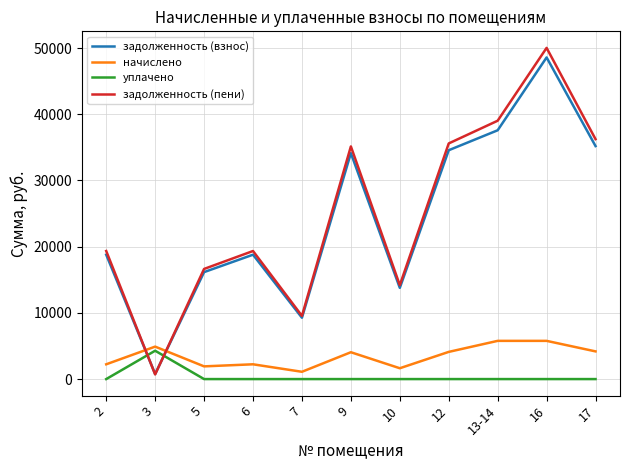

Is it true that уплачено equals 0.0 at 7?

True